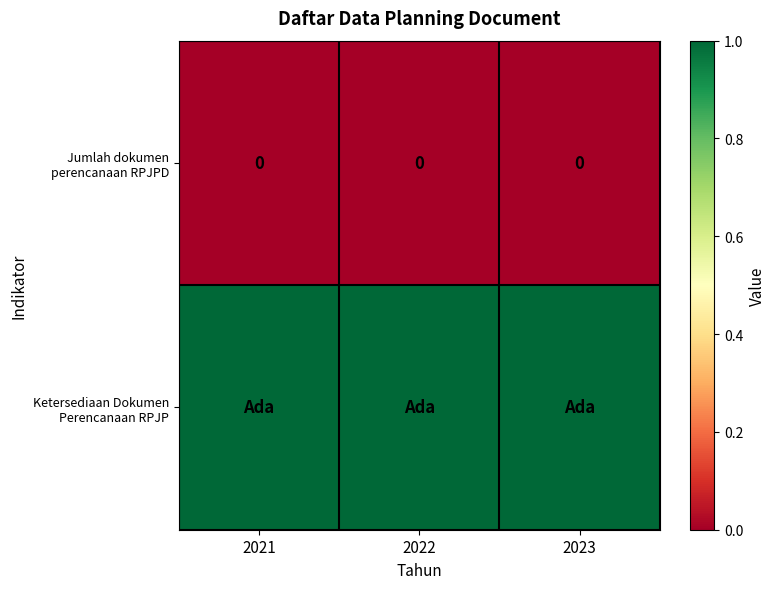

What is the greatest value displayed?

1